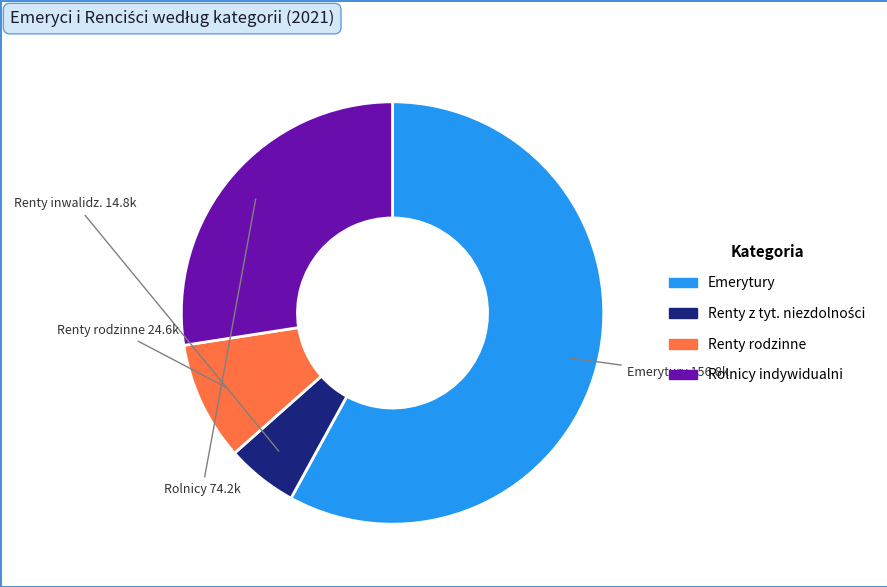

Does any single category account for the majority?

Yes